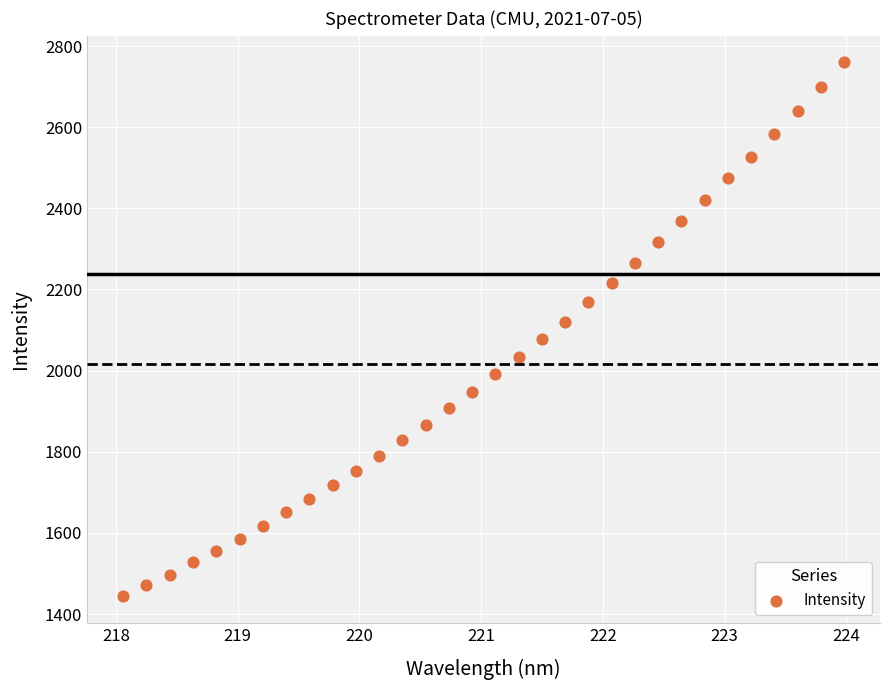

What is the range of X values (max minus min)?

5.9